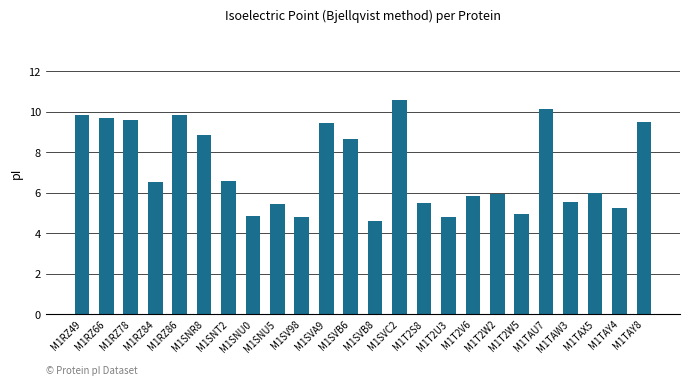

What is the maximum value shown in the chart?

10.6